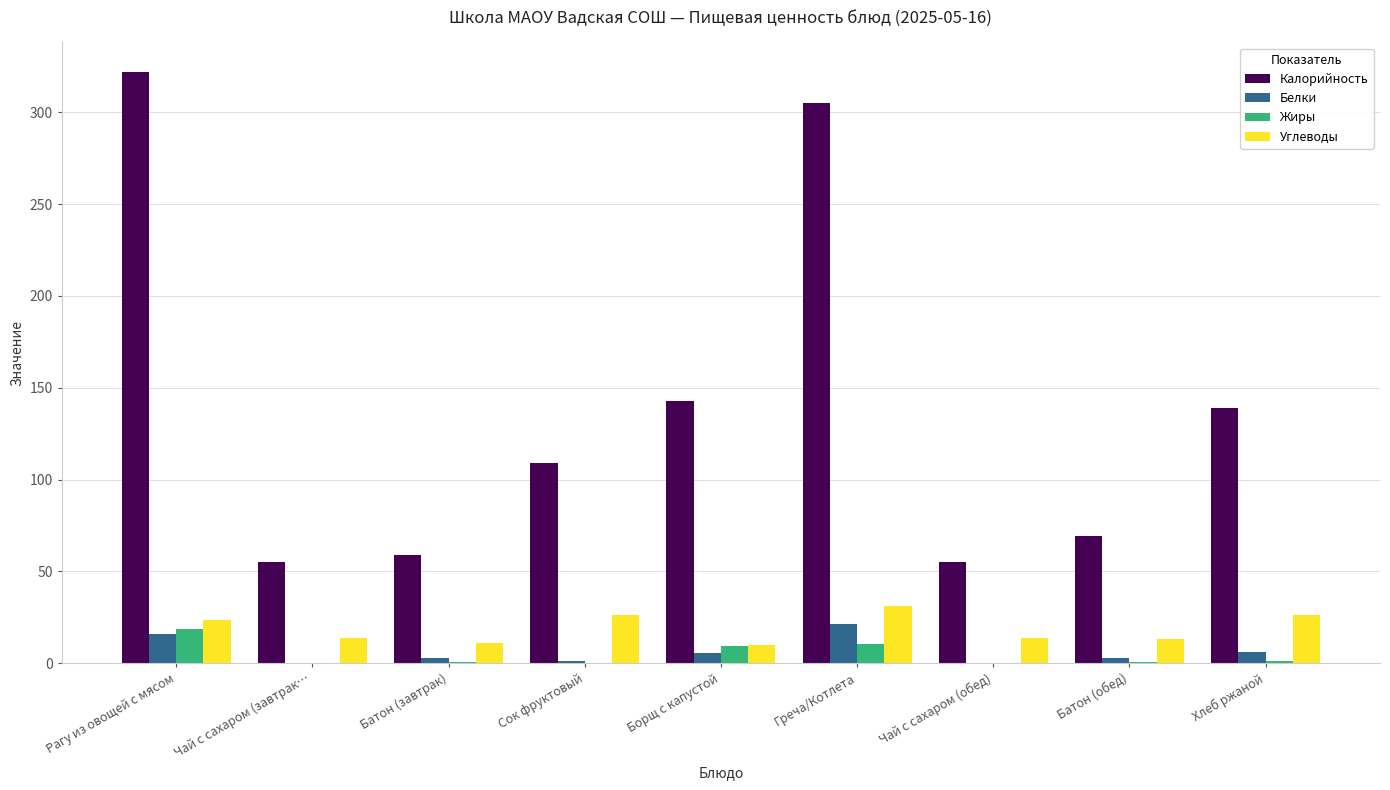

Is it true that Калорийность equals 23.5 at Чай с сахаром (завтрак…?

False